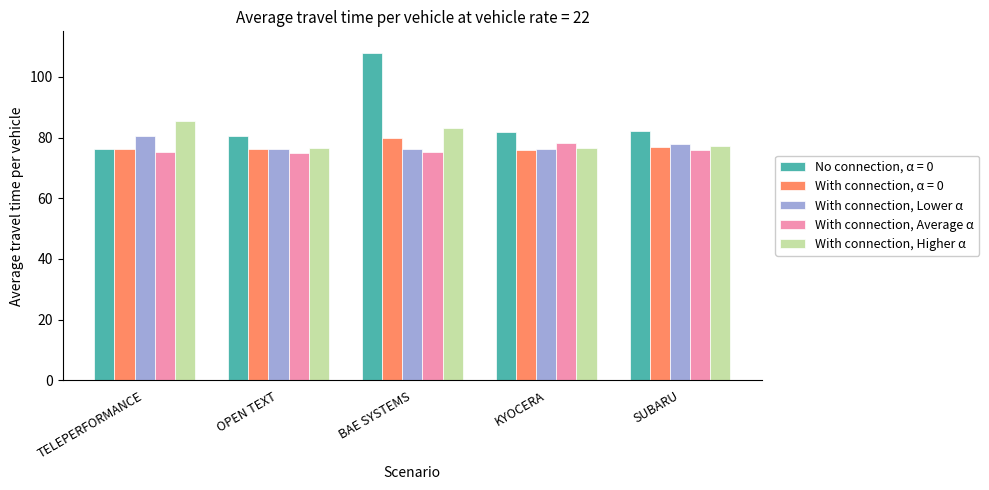

What is the minimum value shown in the chart?

75.0